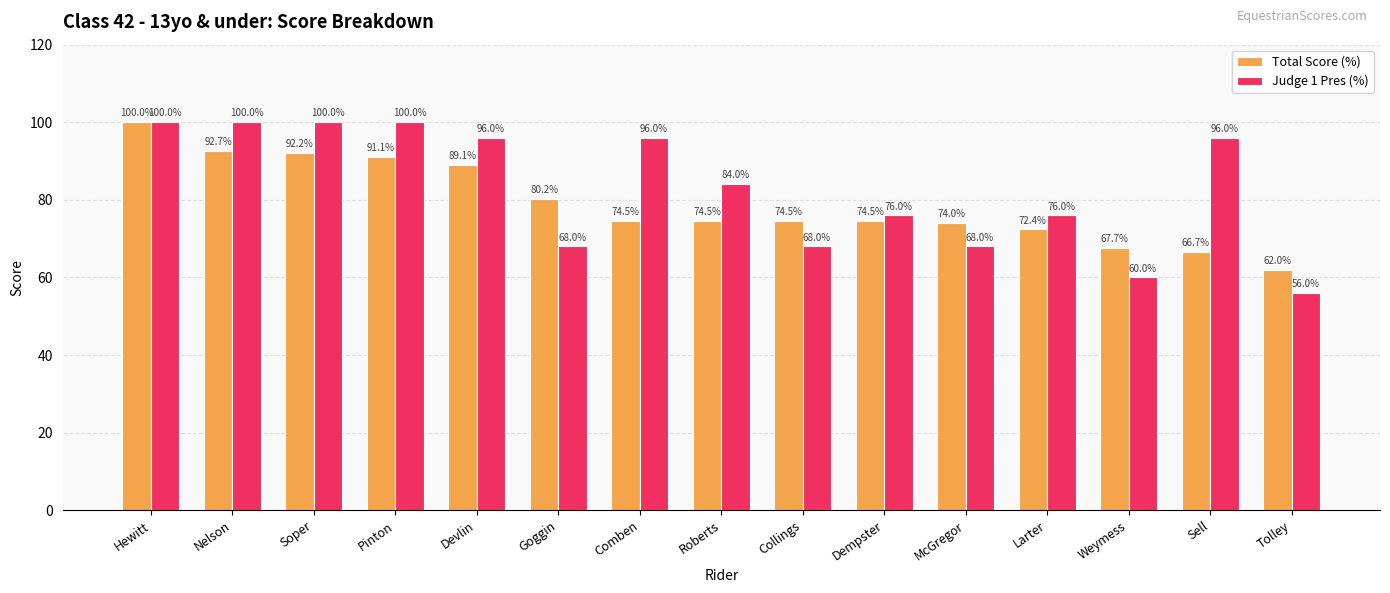

How many categories are shown in the chart?

15